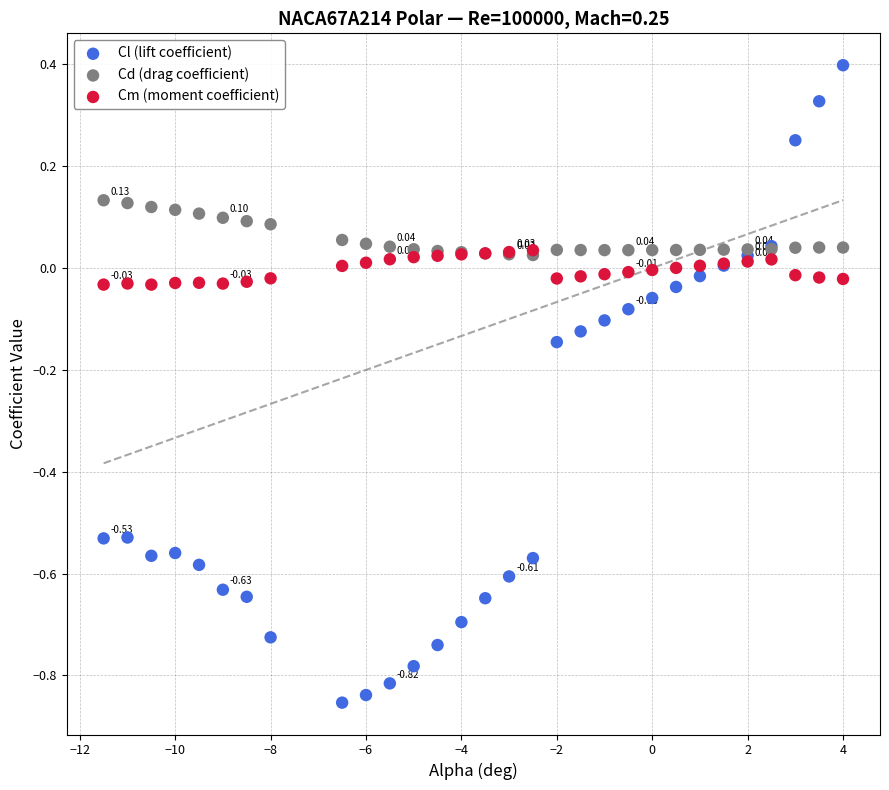

Which series contains the lowest Y value?

Cl (lift coefficient)